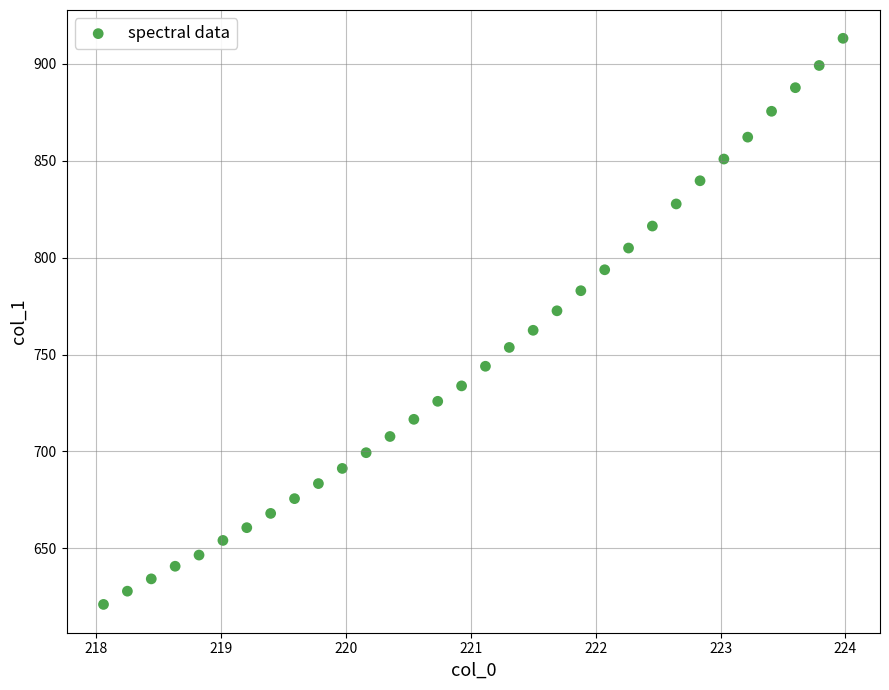

What is the range of Y values (max minus min)?

292.2